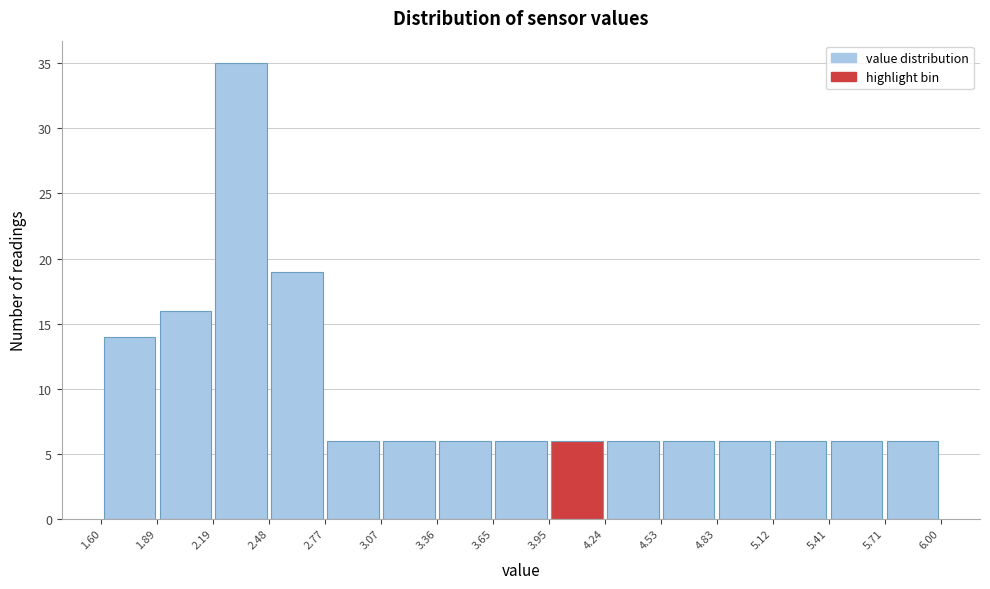

Reading left to right, transcribe this chart: for each bar, give the range it covers on the x-axis and its height. The values are not printed on the chart, so give them approximately, as read against the axis.

1.60 to 1.89: 14
1.89 to 2.19: 16
2.19 to 2.48: 35
2.48 to 2.77: 19
2.77 to 3.07: 6
3.07 to 3.36: 6
3.36 to 3.65: 6
3.65 to 3.95: 6
3.95 to 4.24: 6
4.24 to 4.53: 6
4.53 to 4.83: 6
4.83 to 5.12: 6
5.12 to 5.41: 6
5.41 to 5.71: 6
5.71 to 6.00: 6